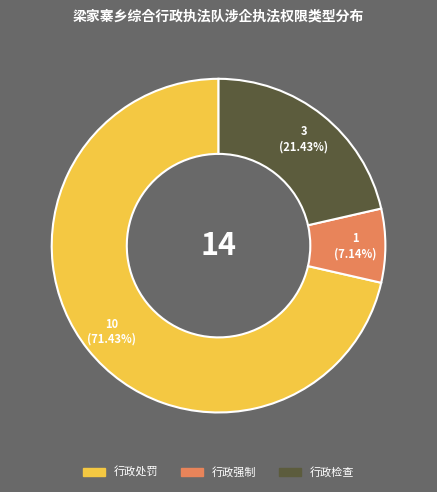

Which category has the smallest portion of the pie?

行政强制